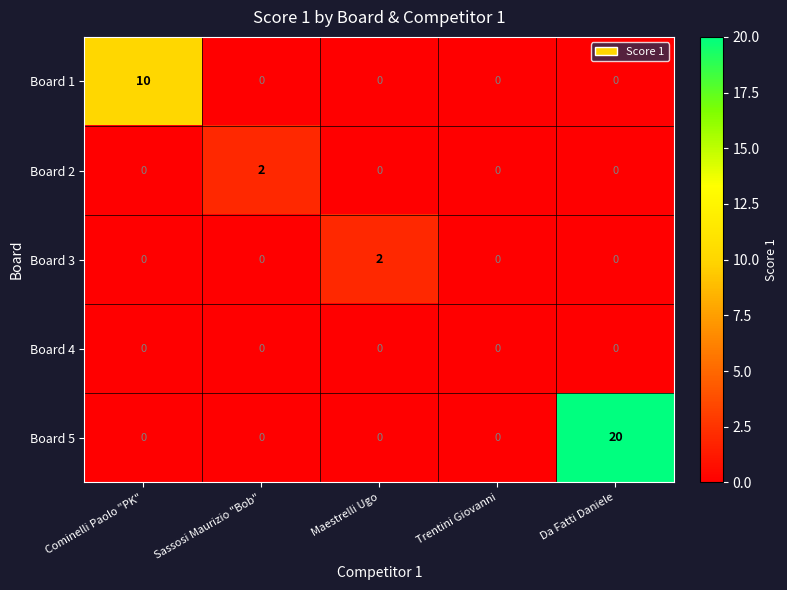

Which series has the widest spread of values?

Board 5